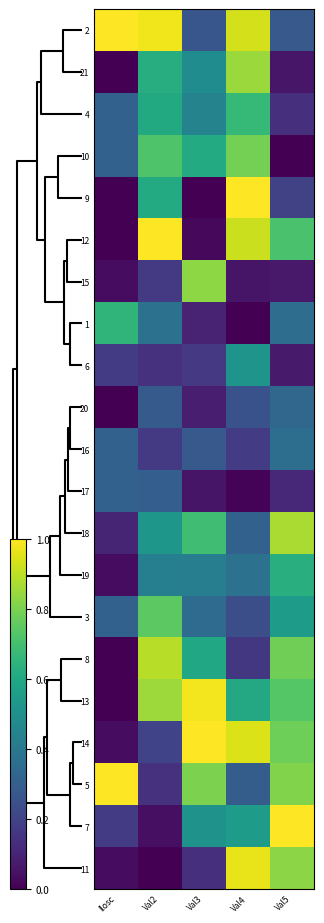

Reading right to left, list all the values displayed in this chart.

2: Val5=0.3	Val4=0.9	Val3=0.3	Val2=1.0	Ilosc=1.0
21: Val5=0.1	Val4=0.8	Val3=0.5	Val2=0.6	Ilosc=0.0
4: Val5=0.1	Val4=0.7	Val3=0.4	Val2=0.6	Ilosc=0.3
10: Val5=0.0	Val4=0.8	Val3=0.6	Val2=0.7	Ilosc=0.3
9: Val5=0.2	Val4=1.0	Val3=0.0	Val2=0.6	Ilosc=0.0
12: Val5=0.7	Val4=0.9	Val3=0.0	Val2=1.0	Ilosc=0.0
15: Val5=0.1	Val4=0.1	Val3=0.8	Val2=0.2	Ilosc=0.0
1: Val5=0.4	Val4=0.0	Val3=0.1	Val2=0.4	Ilosc=0.7
6: Val5=0.1	Val4=0.5	Val3=0.2	Val2=0.1	Ilosc=0.2
20: Val5=0.3	Val4=0.3	Val3=0.1	Val2=0.3	Ilosc=0.0
16: Val5=0.4	Val4=0.2	Val3=0.3	Val2=0.2	Ilosc=0.3
17: Val5=0.1	Val4=0.0	Val3=0.1	Val2=0.3	Ilosc=0.3
18: Val5=0.9	Val4=0.3	Val3=0.7	Val2=0.5	Ilosc=0.1
19: Val5=0.6	Val4=0.4	Val3=0.4	Val2=0.4	Ilosc=0.0
3: Val5=0.5	Val4=0.2	Val3=0.3	Val2=0.7	Ilosc=0.3
8: Val5=0.8	Val4=0.2	Val3=0.6	Val2=0.9	Ilosc=0.0
13: Val5=0.7	Val4=0.6	Val3=1.0	Val2=0.9	Ilosc=0.0
14: Val5=0.8	Val4=0.9	Val3=1.0	Val2=0.2	Ilosc=0.0
5: Val5=0.8	Val4=0.3	Val3=0.8	Val2=0.1	Ilosc=1.0
7: Val5=1.0	Val4=0.5	Val3=0.5	Val2=0.0	Ilosc=0.2
11: Val5=0.8	Val4=1.0	Val3=0.1	Val2=0.0	Ilosc=0.0